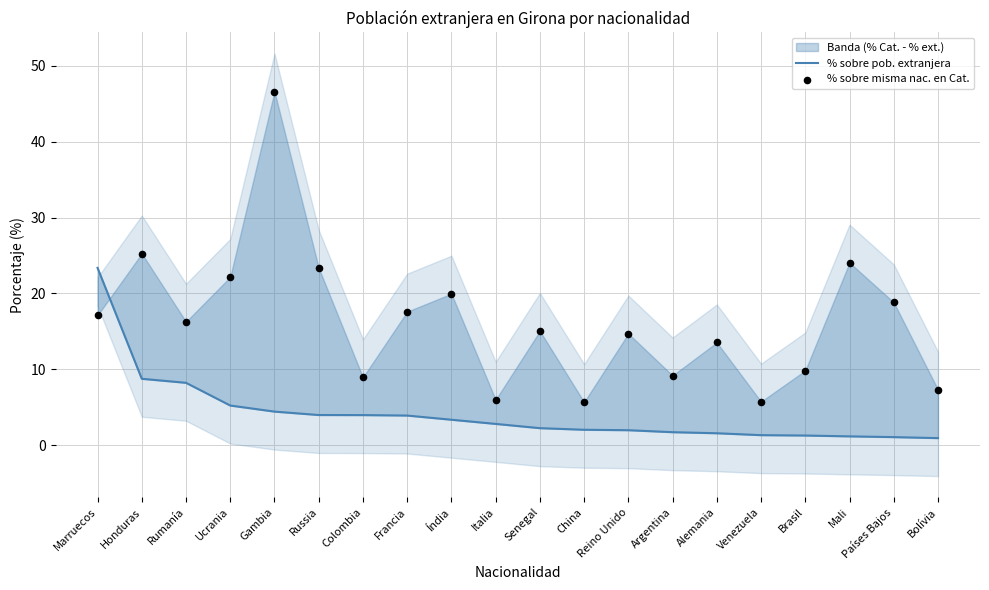

Which series has the widest spread of Y values?

% sobre misma nac. en Cat.